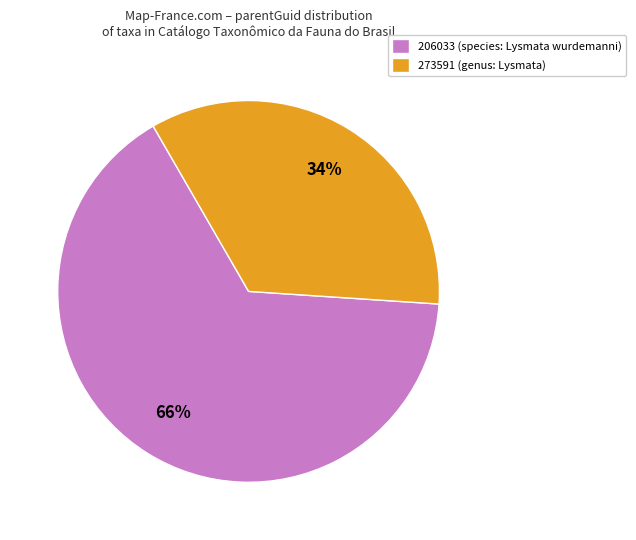

What percentage is the 206033 (species: Lysmata wurdemanni) slice, to the nearest percent?

66%